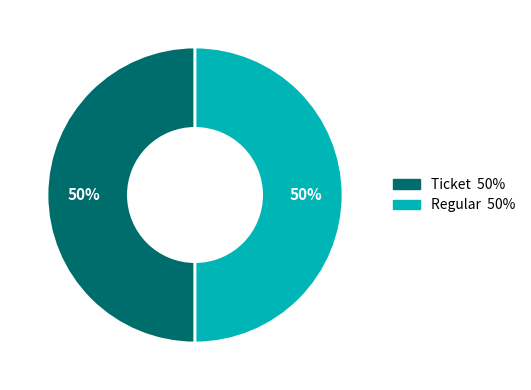

Is it true that Regular is 50% of the pie?

True